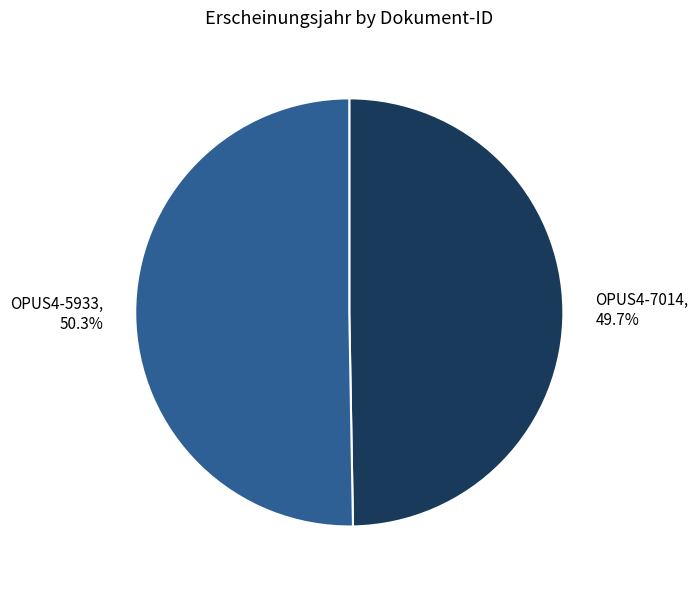

Which category has the smallest portion of the pie?

OPUS4-7014